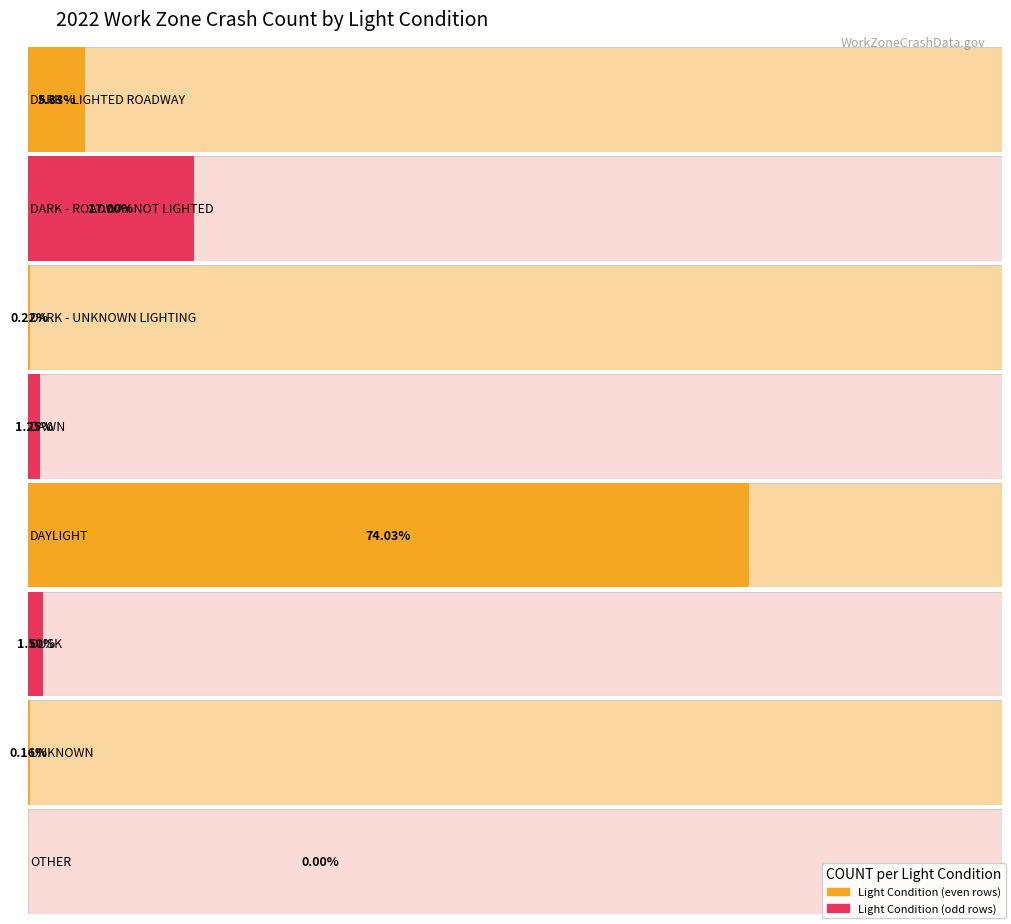

True or false: PERCENT has a value of 0.0 at DARK - UNKNOWN LIGHTING.

False